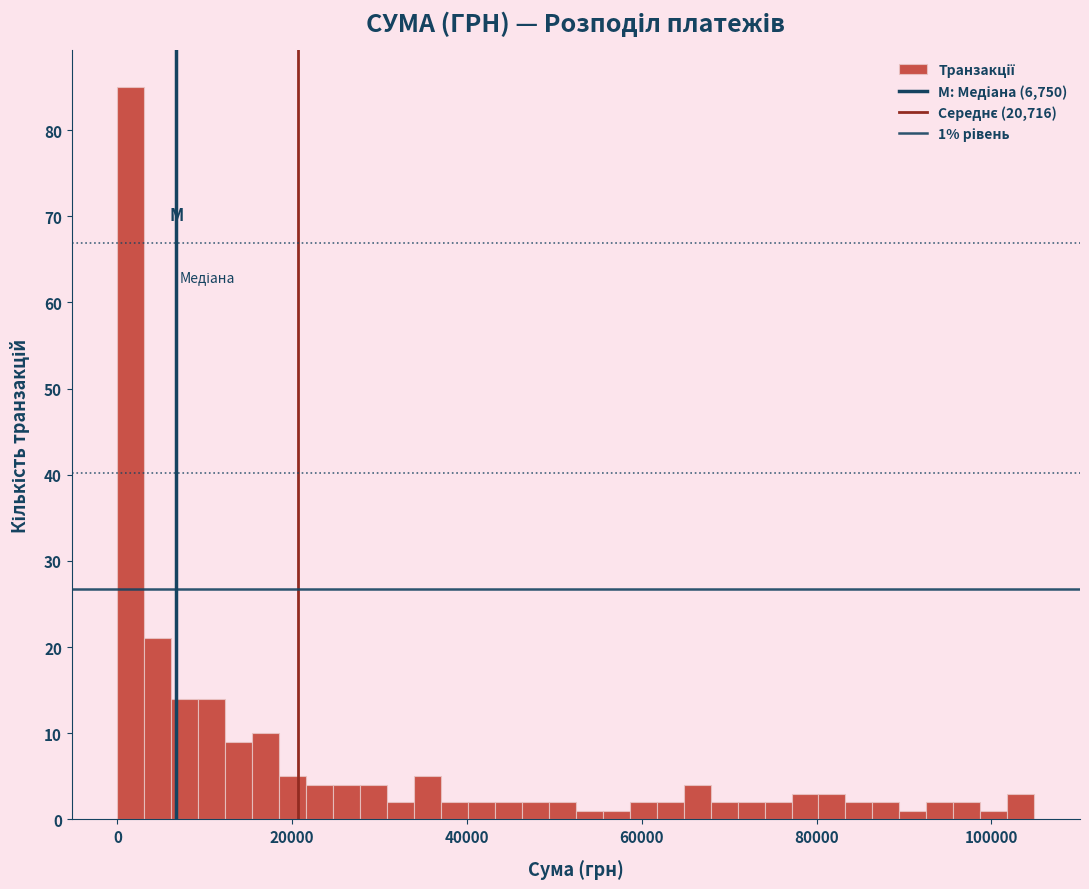

Read against the x-axis, roughly where is the centre of the tallest bar?

2000